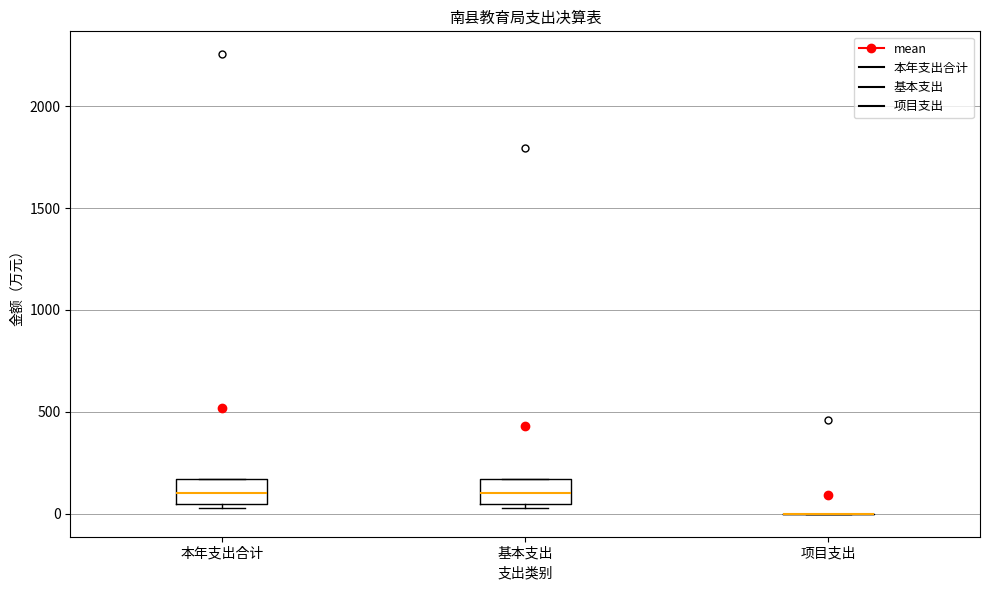

Where does the median line of the box for 基本支出 sit on the y-axis? The values are not printed on the chart, so give them approximately, as read against the axis.

100